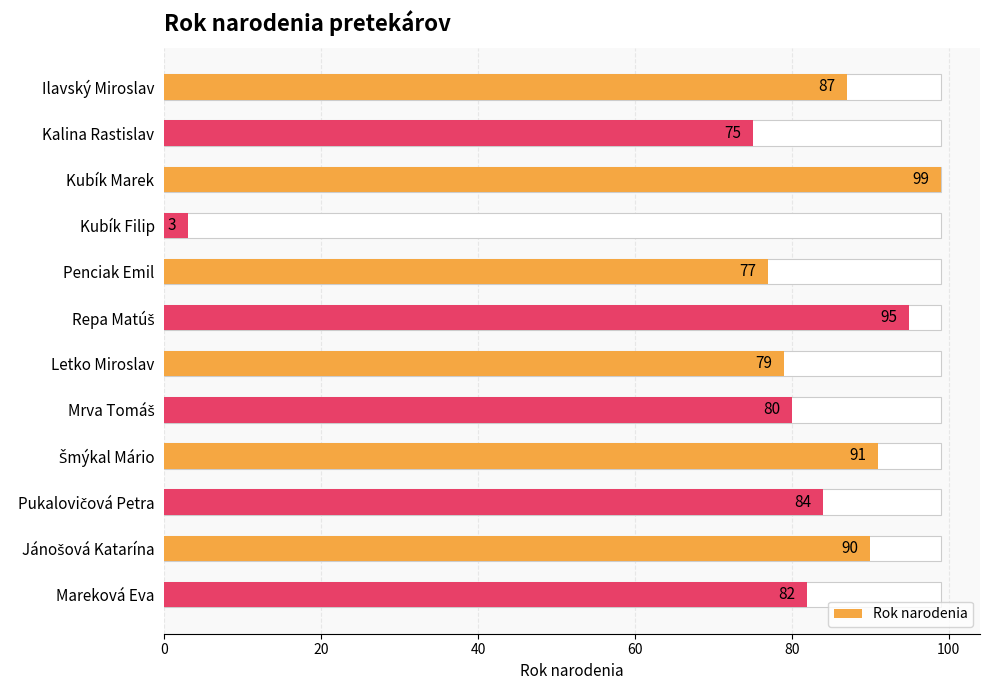

What is the maximum value shown in the chart?

99